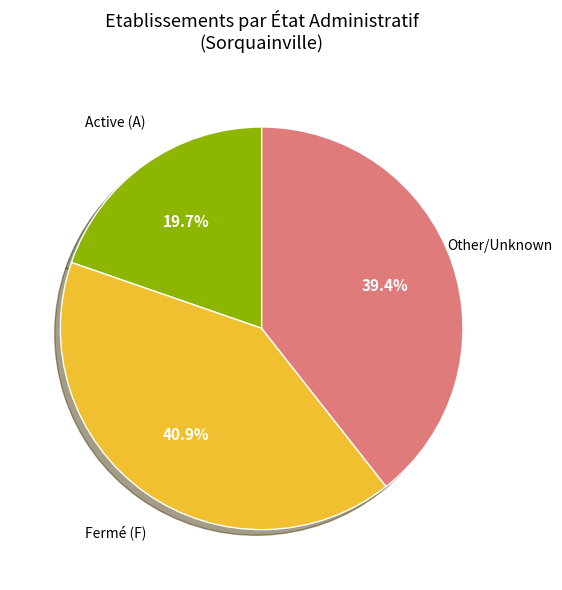

Rank the categories by value from lowest to highest.

Active (A), Other/Unknown, Fermé (F)